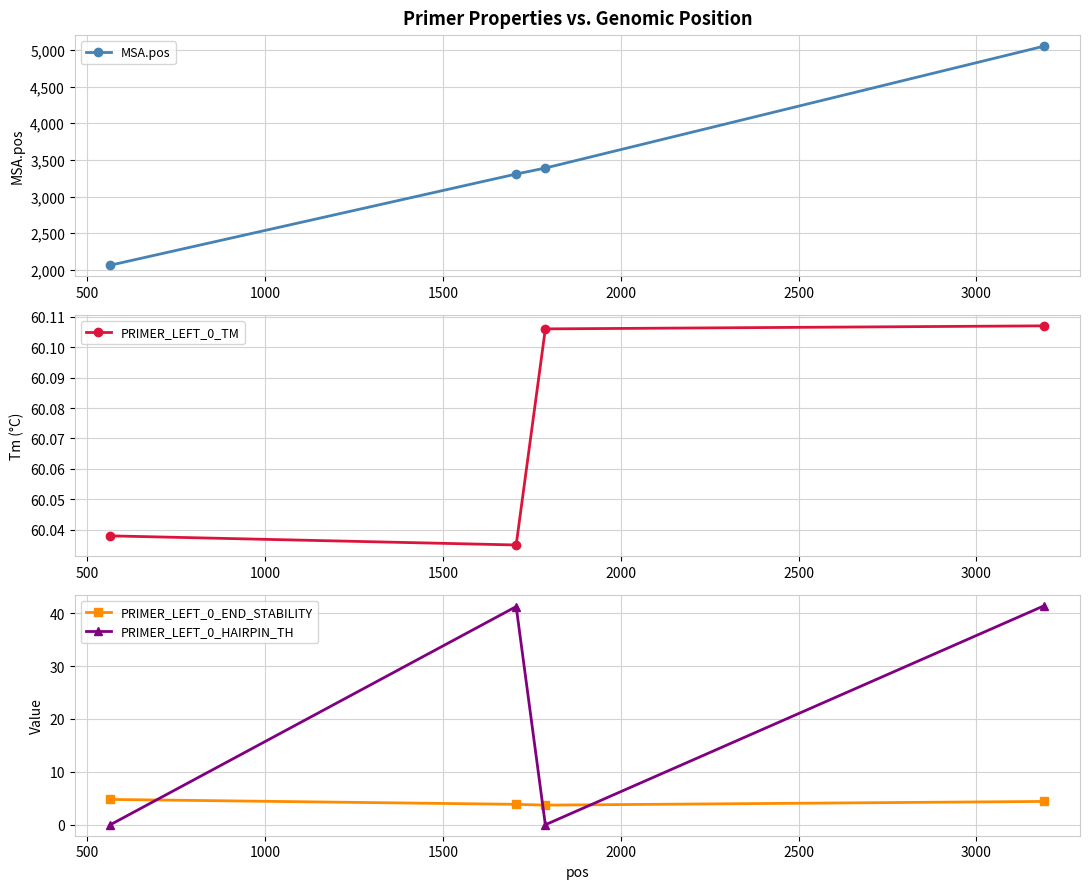

True or false: PRIMER_LEFT_0_HAIRPIN_TH and PRIMER_LEFT_0_END_STABILITY intersect in this chart.

True